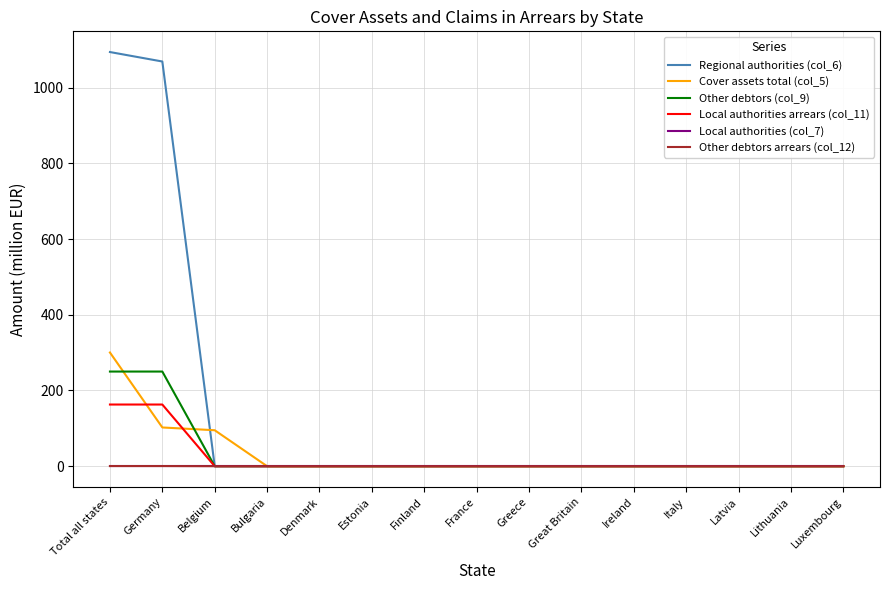

Which series has the widest spread of values?

Regional authorities (col_6)